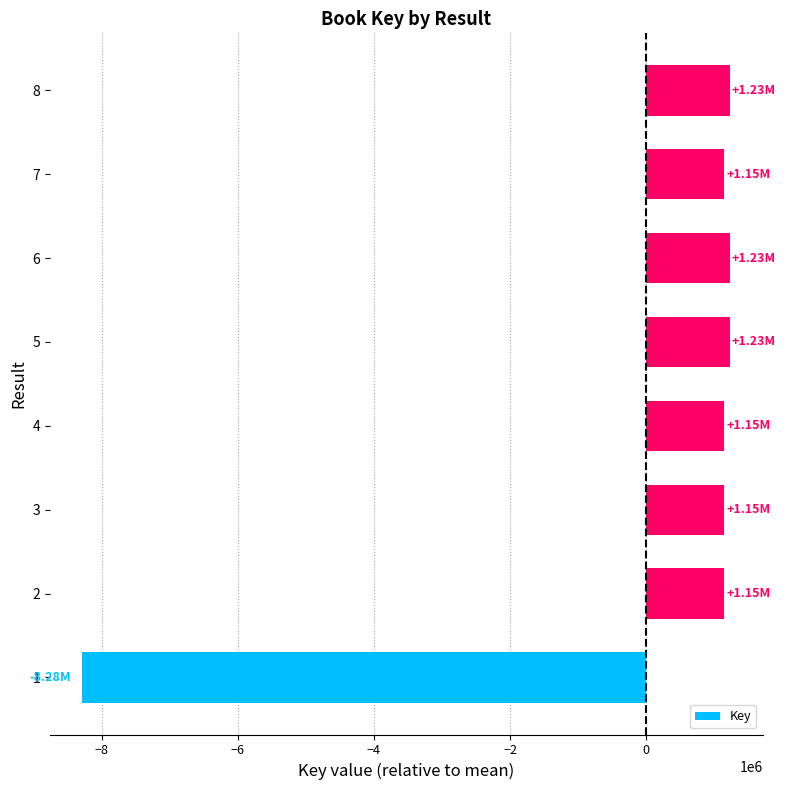

What is the ratio of the value at 4 to the value at 3?

1.0